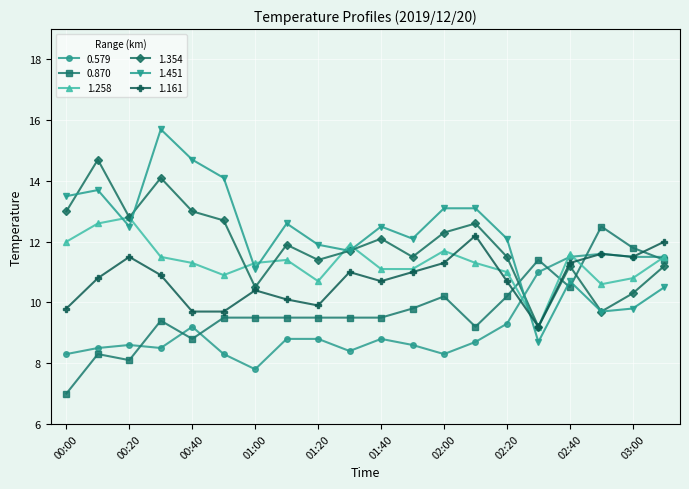

Which series has the largest range (max minus min)?

1.451